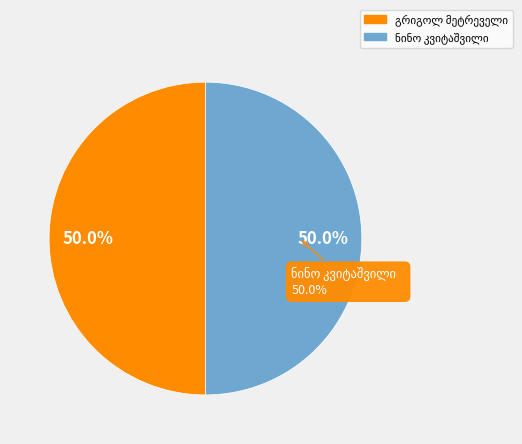

Does any single category account for the majority?

Yes